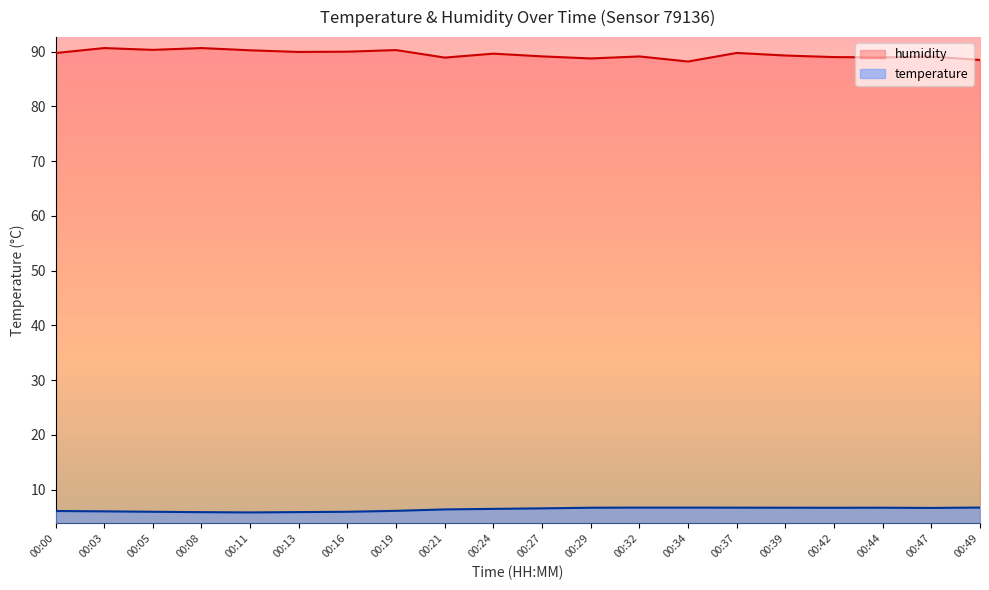

The value of temperature at 00:19 is 6.1. True or false?

True